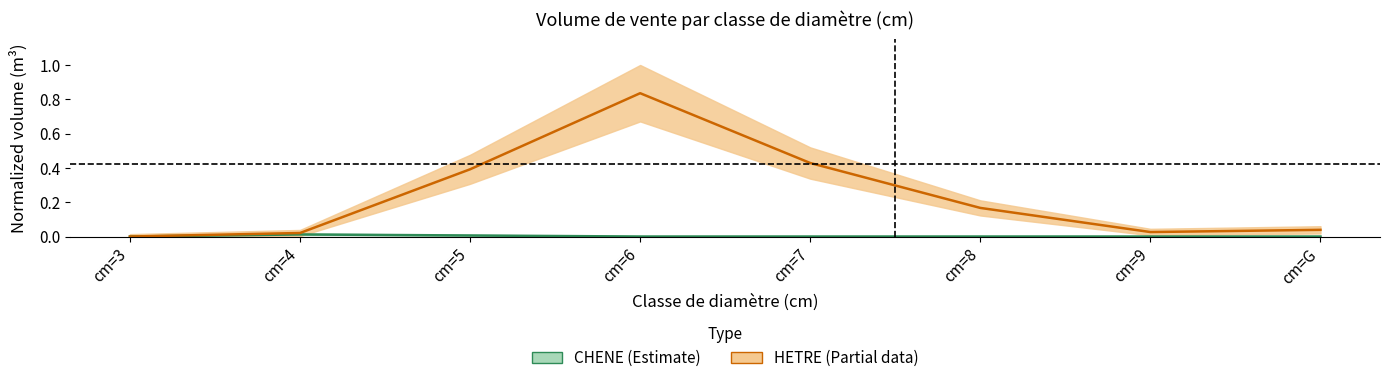

Reading left to right, list all the values displayed in this chart.

CHENE: cm=3=0.0	cm=4=0.0	cm=5=0.0	cm=6=0.0	cm=7=0.0	cm=8=0.0	cm=9=0.0	cm=G=0.0
HETRE: cm=3=0.0	cm=4=0.0	cm=5=0.4	cm=6=0.8	cm=7=0.4	cm=8=0.2	cm=9=0.0	cm=G=0.0